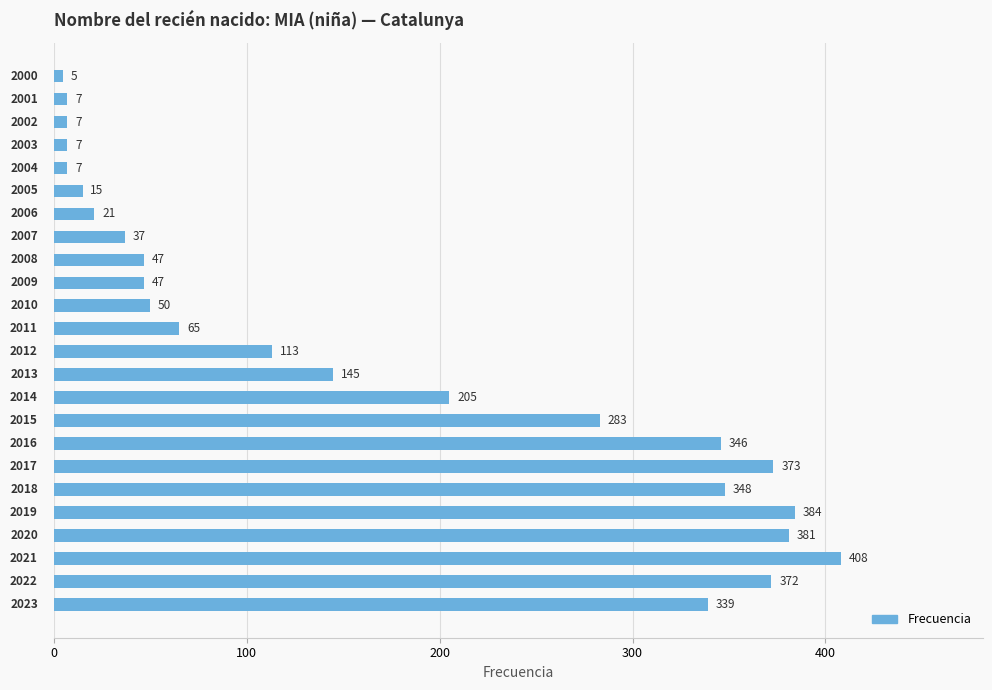

What is the minimum value shown in the chart?

5